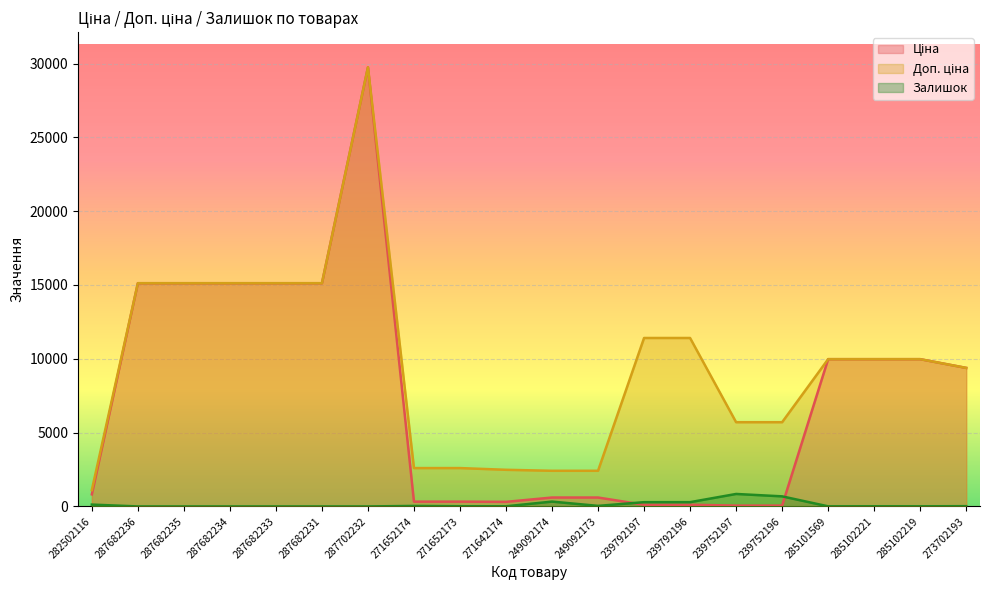

Does the chart display data point markers on the line(s)?

No